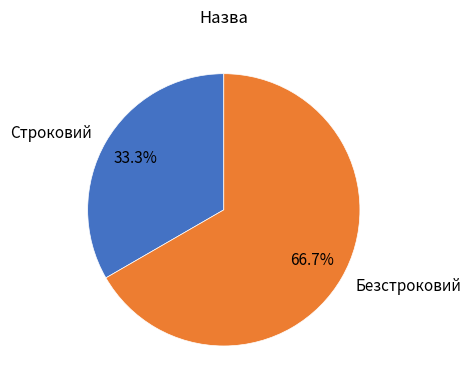

Rank the categories by value from highest to lowest.

Безстроковий, Строковий